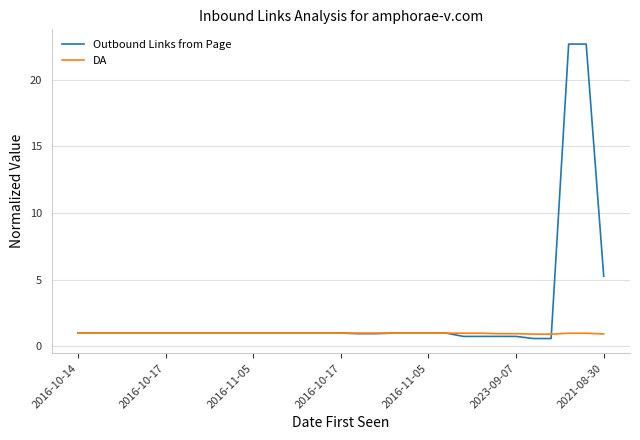

Which series has the largest total across all categories?

Outbound Links from Page